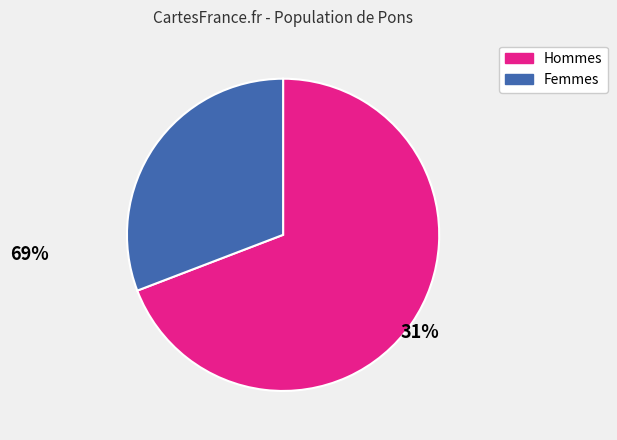

Between Femmes and Hommes, which is larger?

Hommes